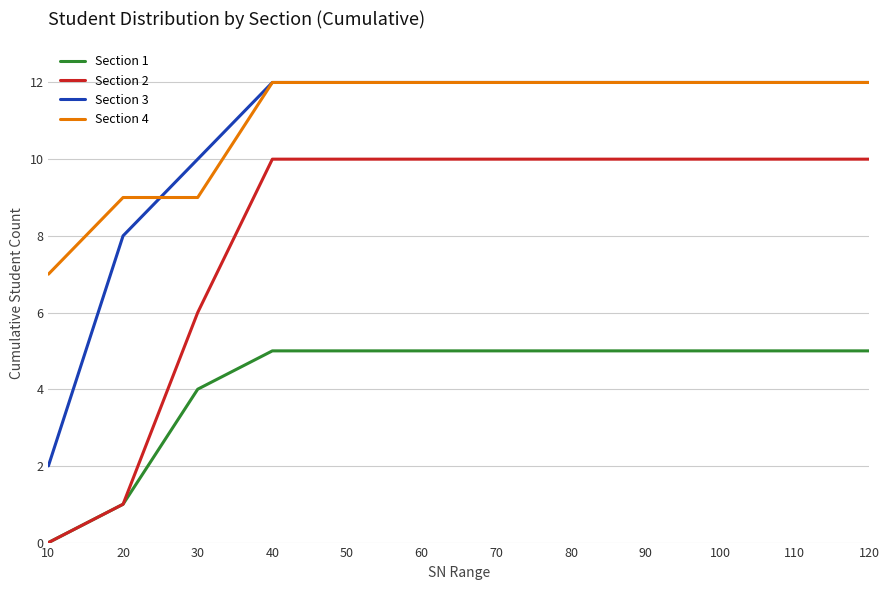

What is the maximum value for Section 2?

10